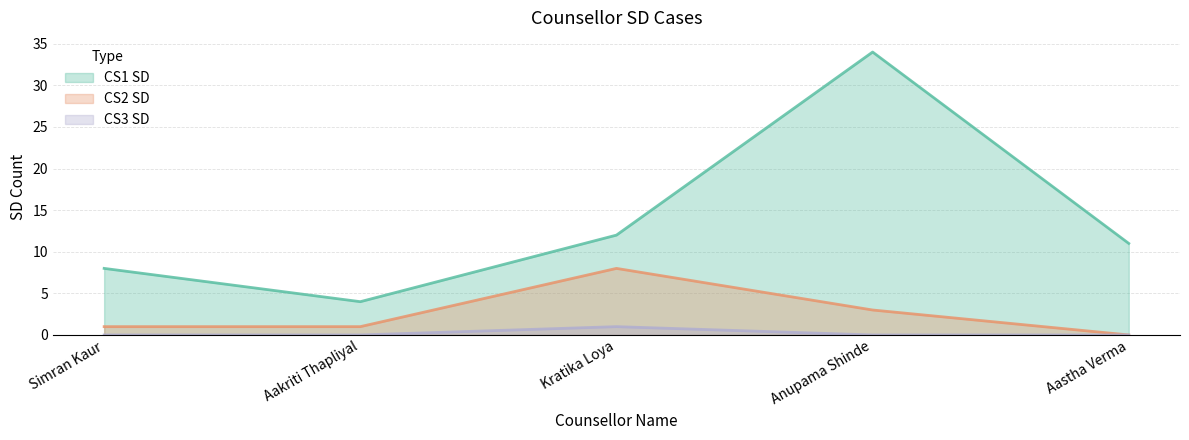

True or false: CS3 SD and CS2 SD intersect in this chart.

False